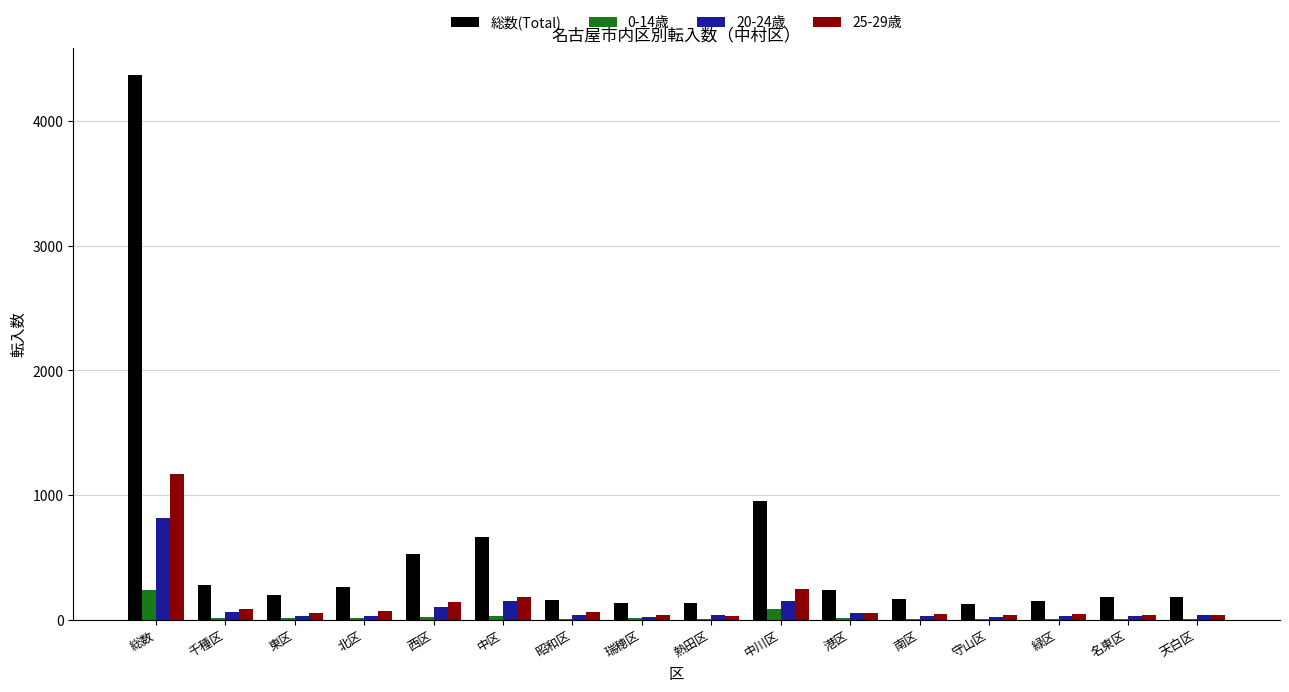

At which label does 20-24歳 reach its peak?

総数